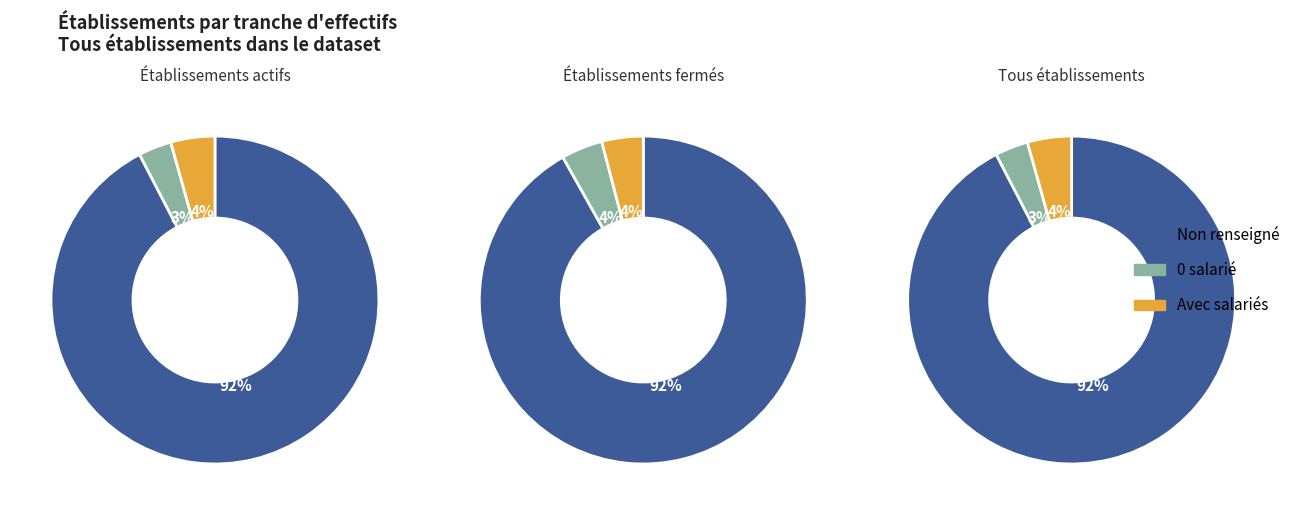

Which has a higher value, NN or 02?

NN